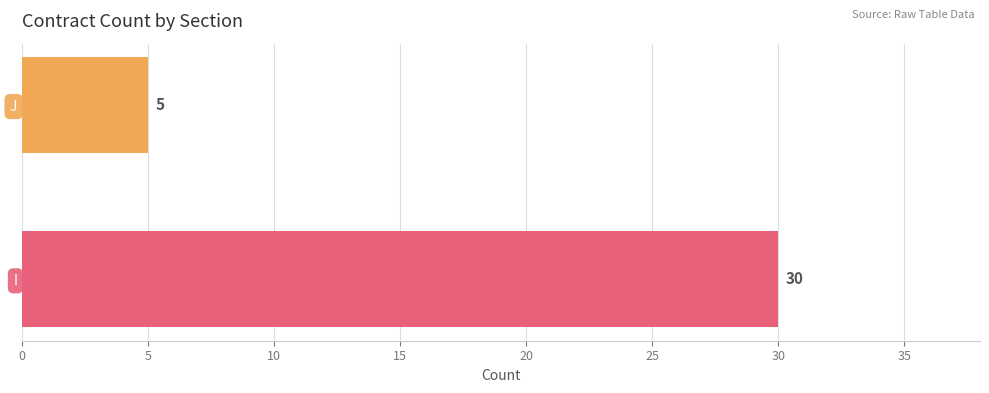

How many bars are there in total?

2